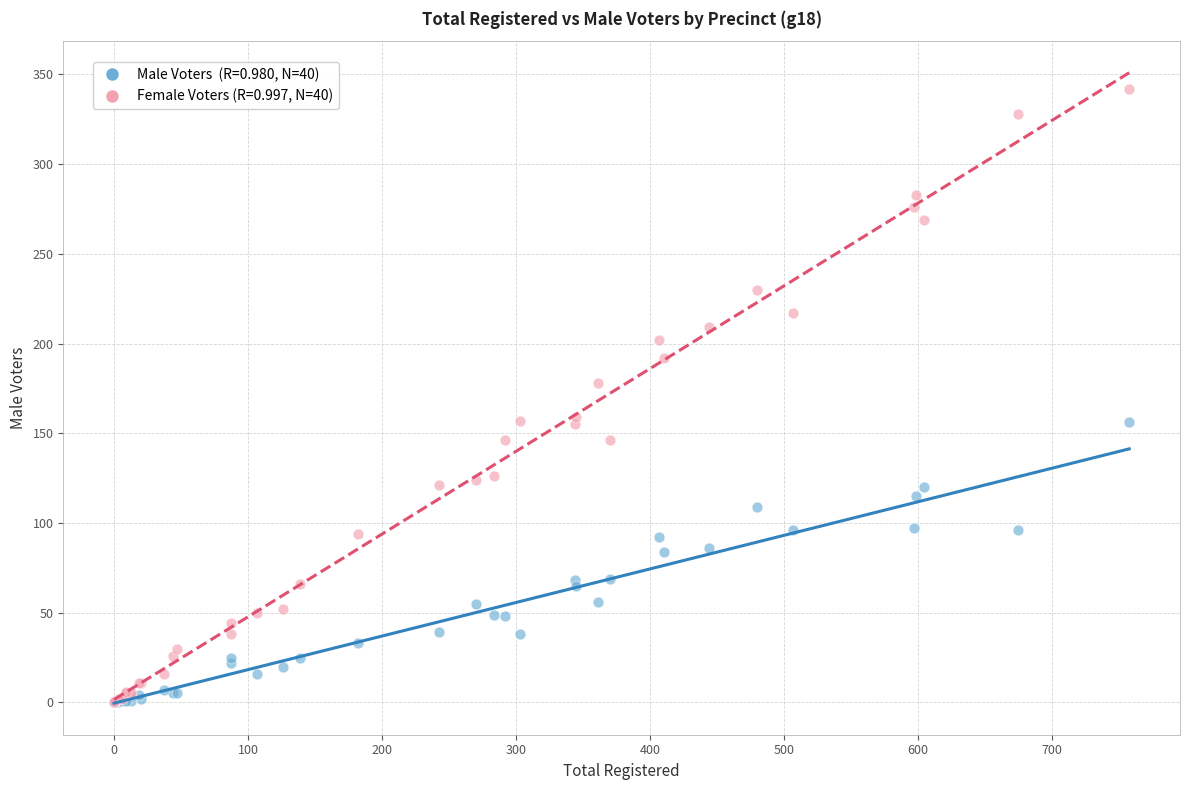

Across all series, what Y value is closest to 171?

178